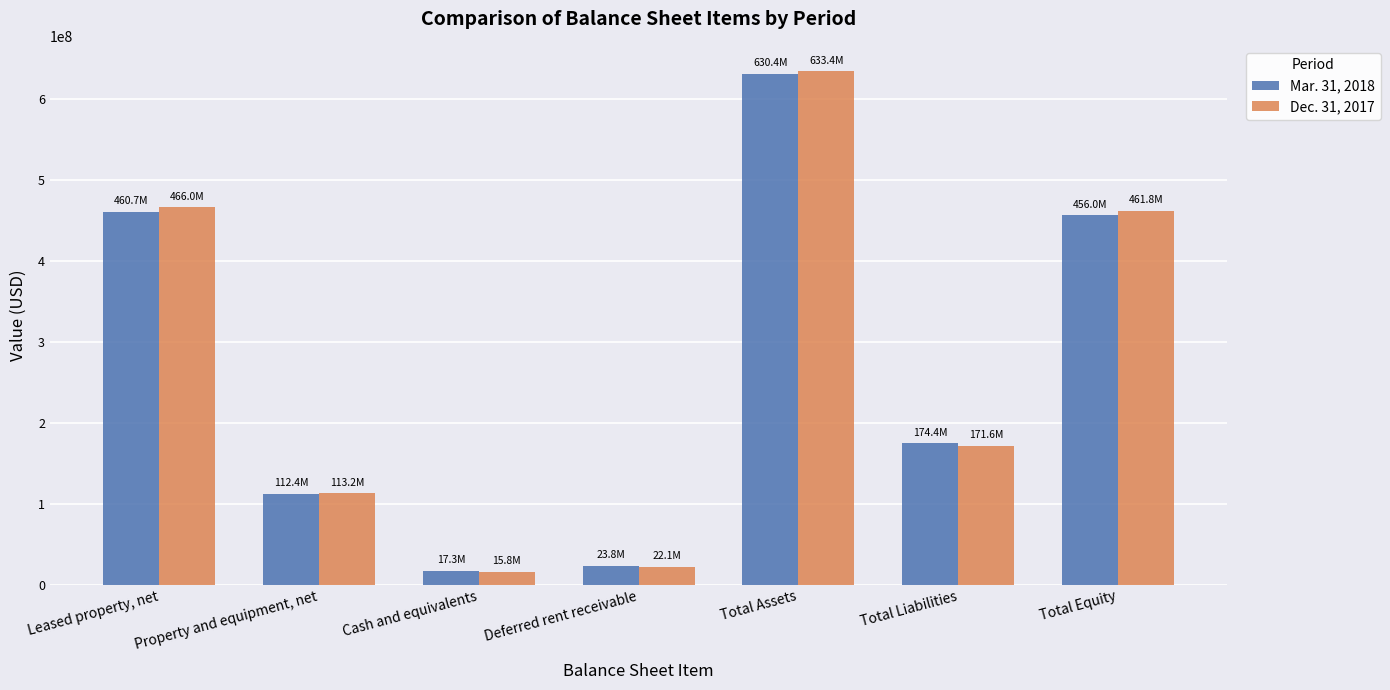

Which category has the highest value in the Mar. 31, 2018 series?

Total Assets